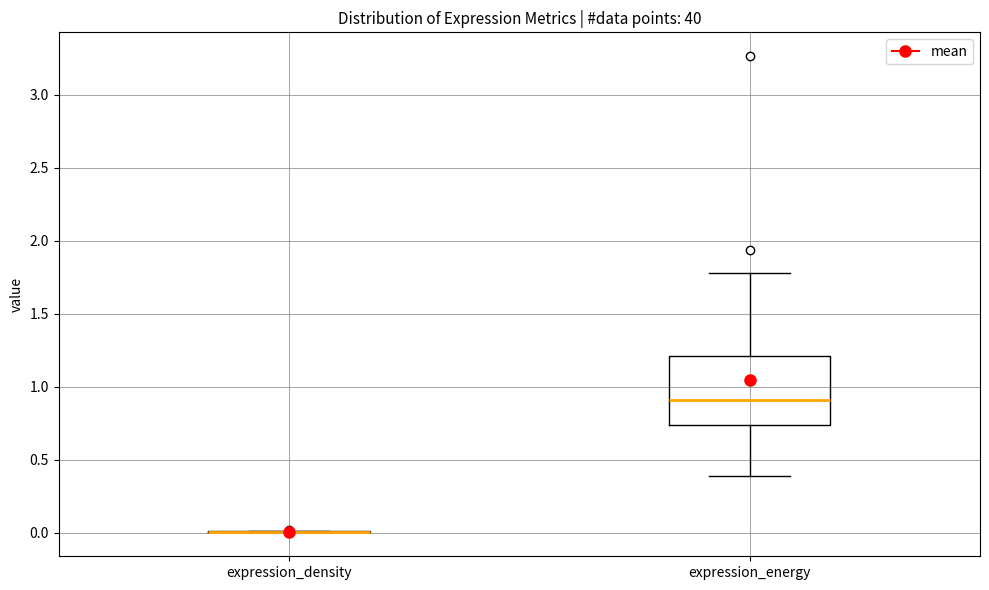

Which box is the tallest, from its lower edge to its upper edge?

expression_energy